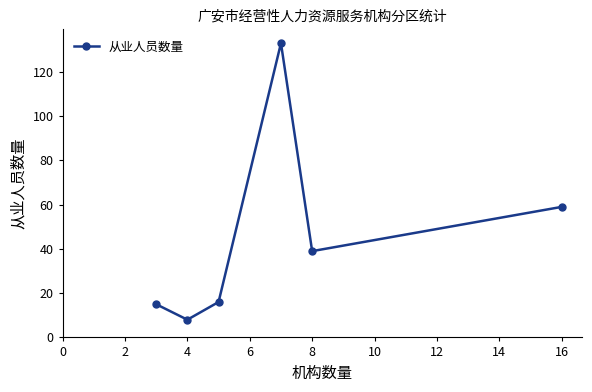

What is the maximum value shown in the chart?

133